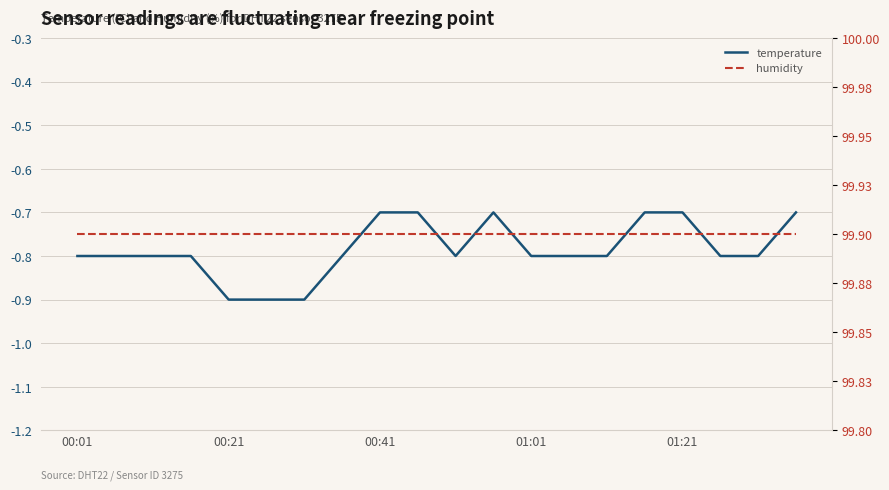

True or false: temperature has more than 1 interior local peaks.

False